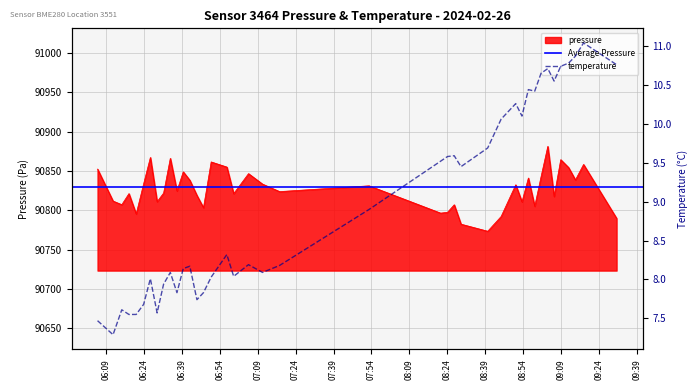

Rank the series by their maximum value, from highest to lowest.

pressure, temperature